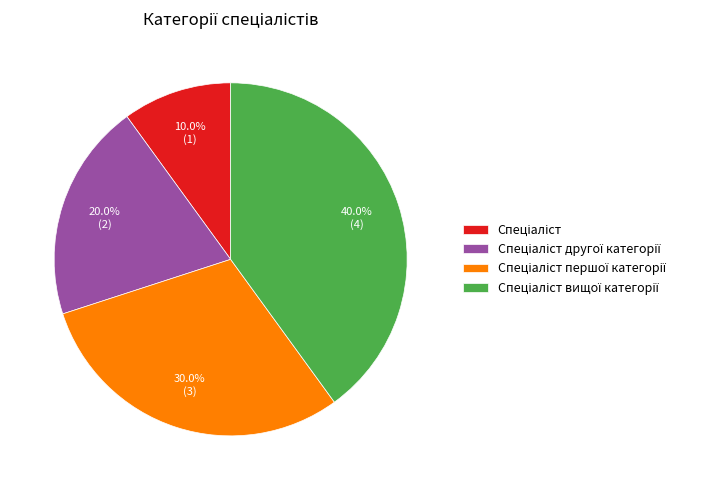

Is there a majority slice in this chart?

No